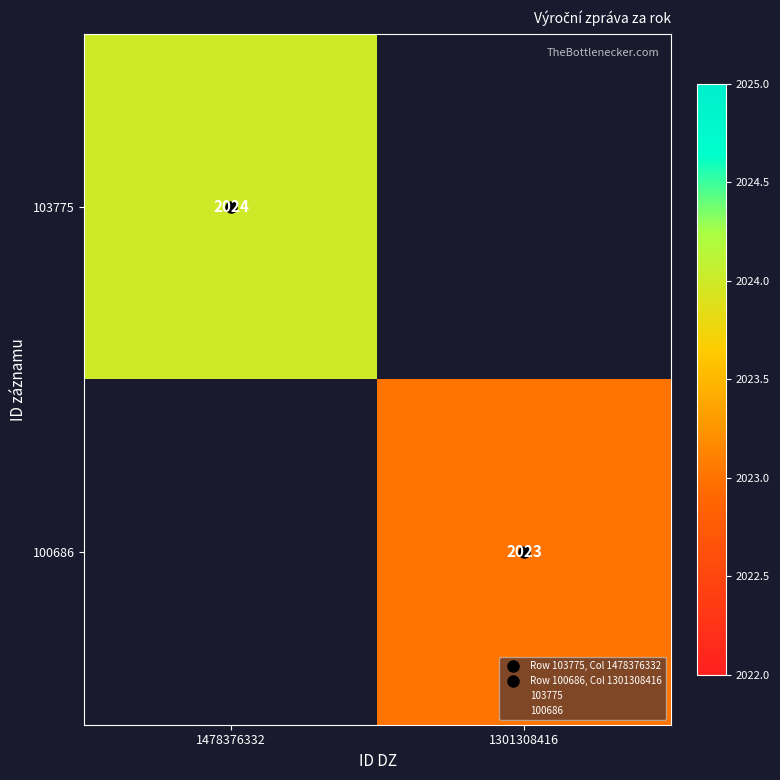

List the series in order of their overall mean, lowest first.

103775, 100686